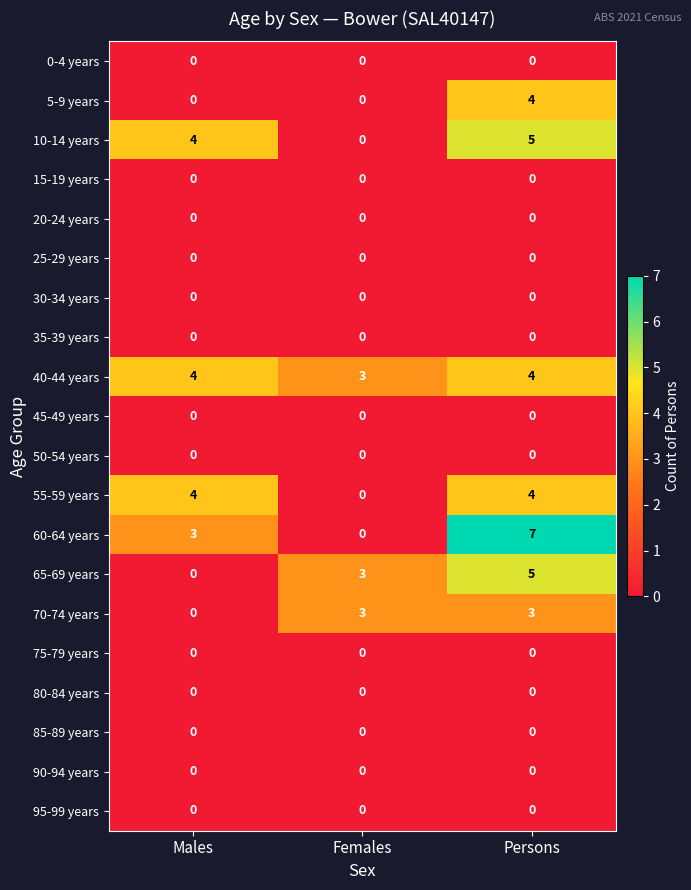

Count the number of data series in this chart.

20